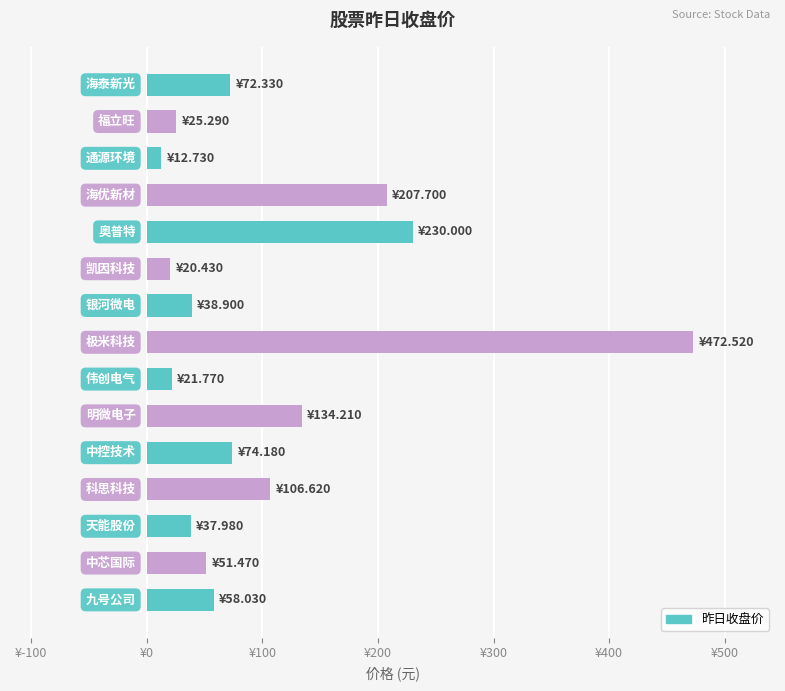

Count the number of data series in this chart.

1